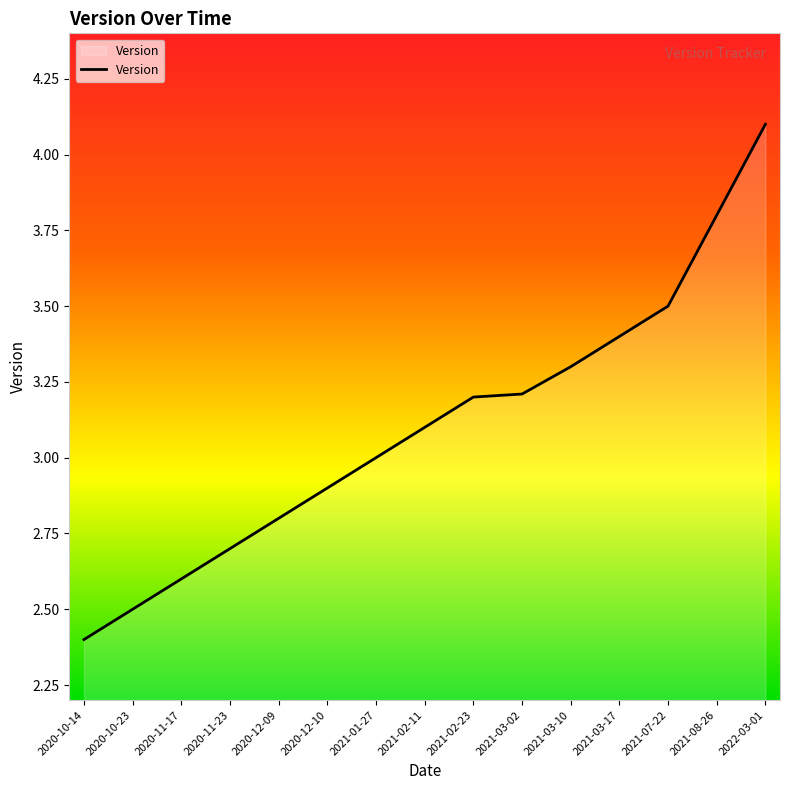

At which label is the value closest to 3?

2021-01-27